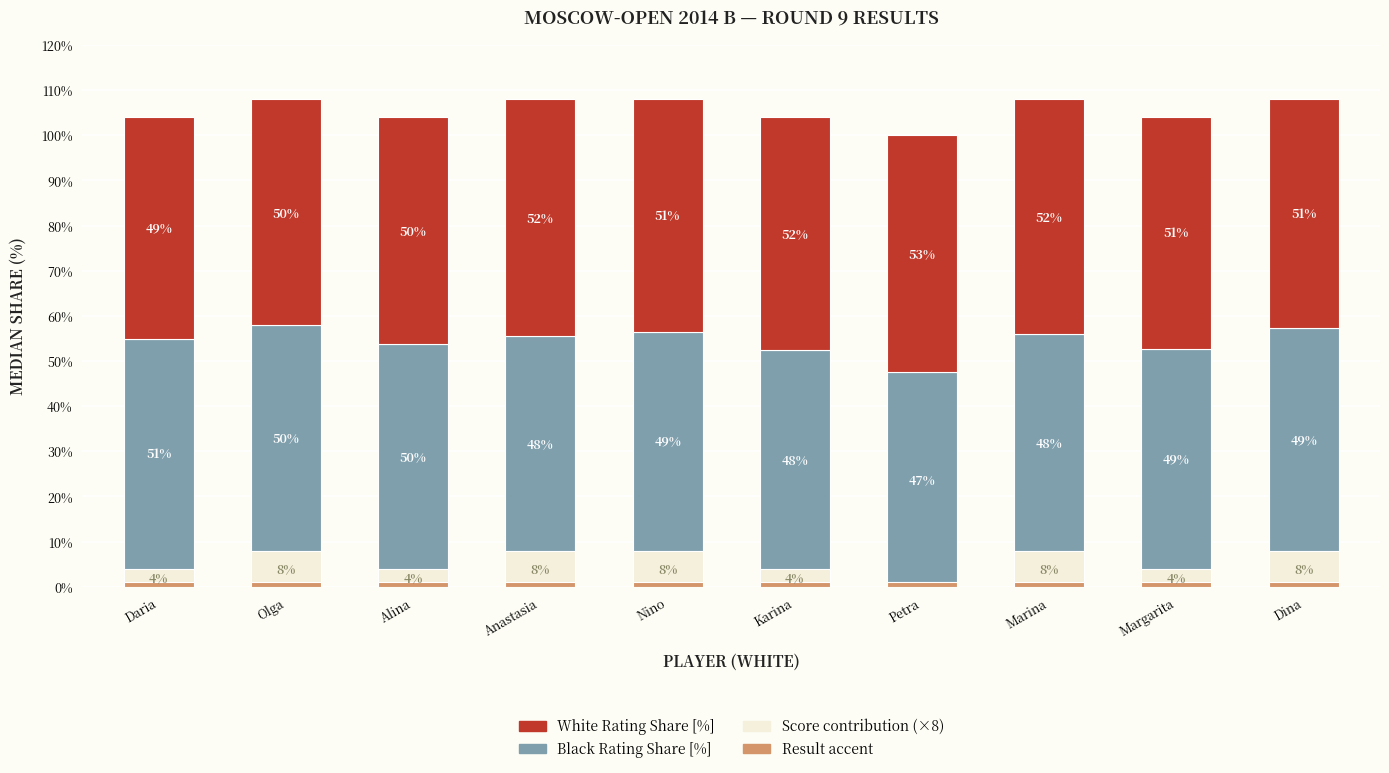

Is the value of White Rating Share (%) at Anastasia greater than the value of Score (white × 8%) at Petra?

Yes